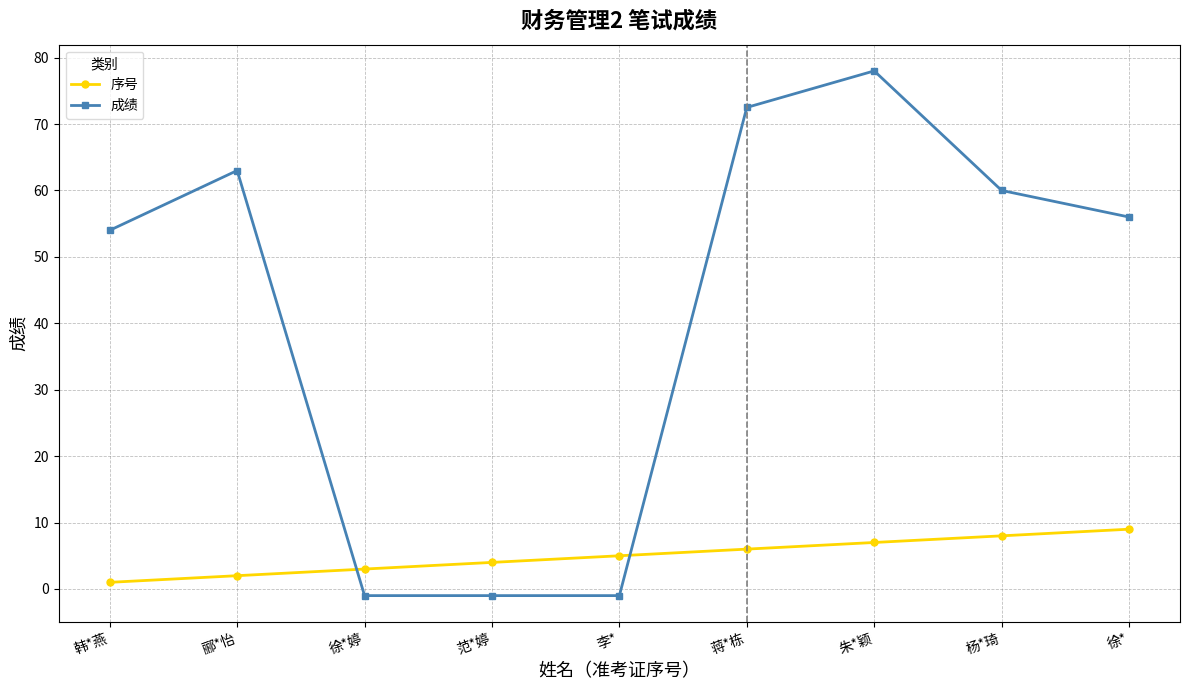

Is it true that 成绩 equals 39.3 at 郦*怡?

False